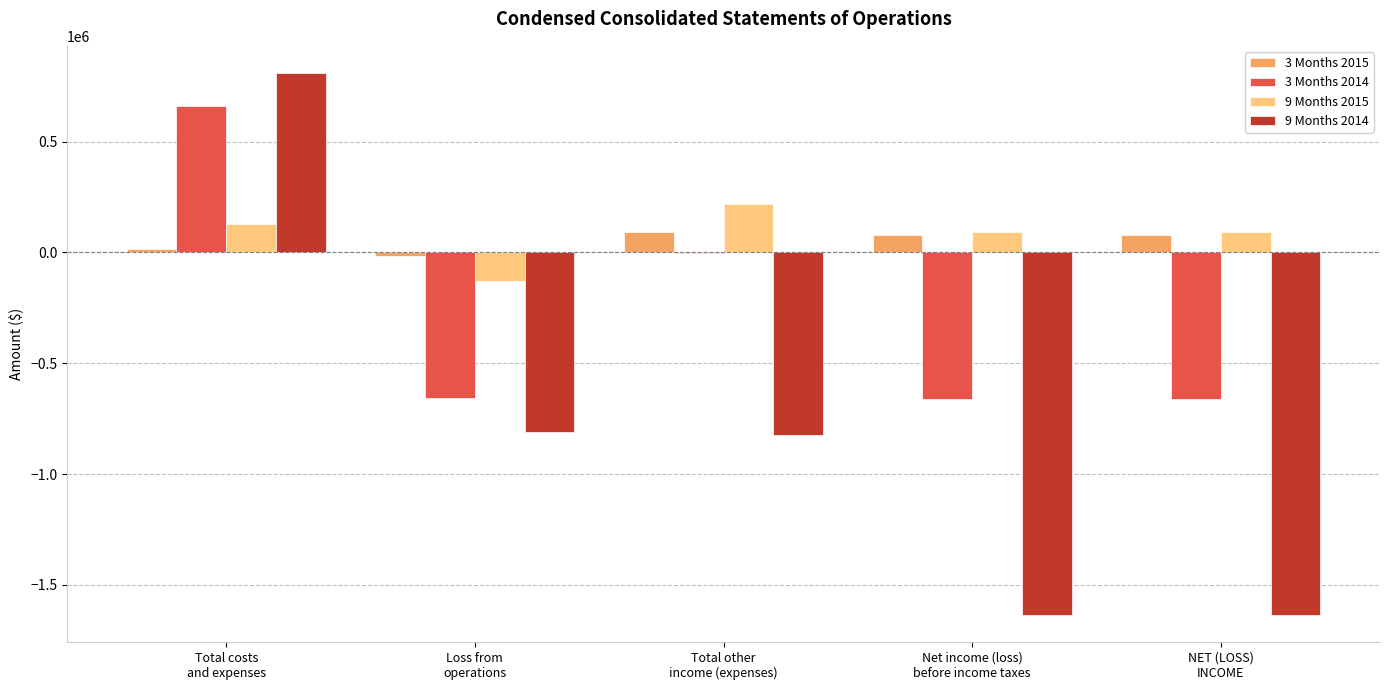

Are the bars grouped side by side (vs. stacked)?

Yes